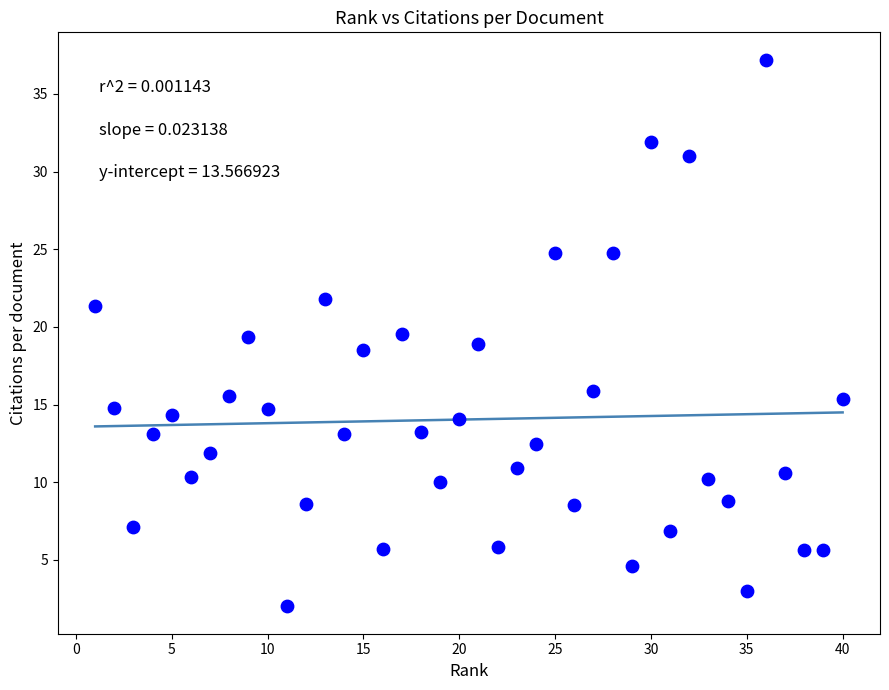

What is the range of Y values (max minus min)?

35.2